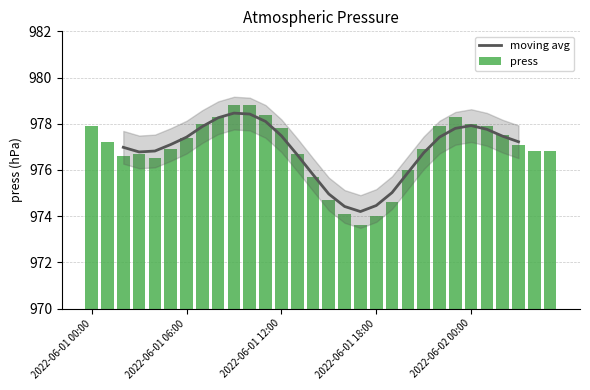

Are the bars horizontal?

No